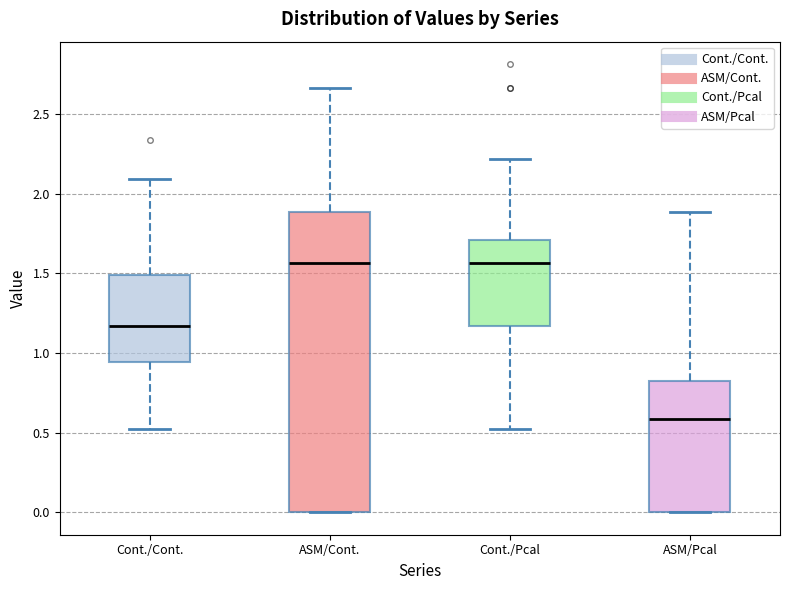

Which box has the lowest median line?

ASM/Pcal